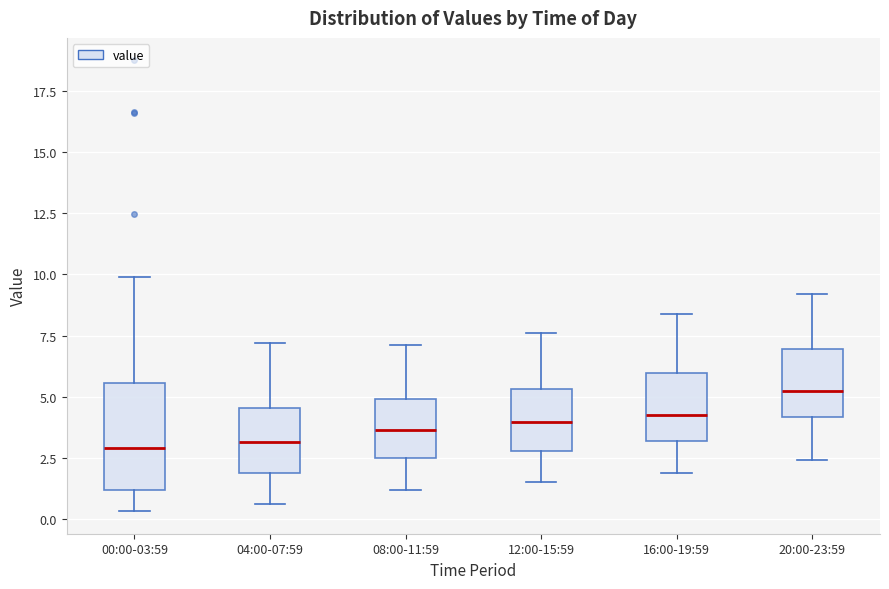

Reading left to right, read every box against the y-axis: the position of its median line, the range the box covers, and the ends of its whiskers. The values are not printed on the chart, so give them approximately, as read against the axis.

00:00-03:59: median 3.0, box 1.0 to 5.5, whiskers 0.5 to 10.0
04:00-07:59: median 3.0, box 2.0 to 4.5, whiskers 0.5 to 7.0
08:00-11:59: median 3.5, box 2.5 to 5.0, whiskers 1.0 to 7.0
12:00-15:59: median 4.0, box 3.0 to 5.5, whiskers 1.5 to 7.5
16:00-19:59: median 4.5, box 3.0 to 6.0, whiskers 2.0 to 8.5
20:00-23:59: median 5.5, box 4.0 to 7.0, whiskers 2.5 to 9.0